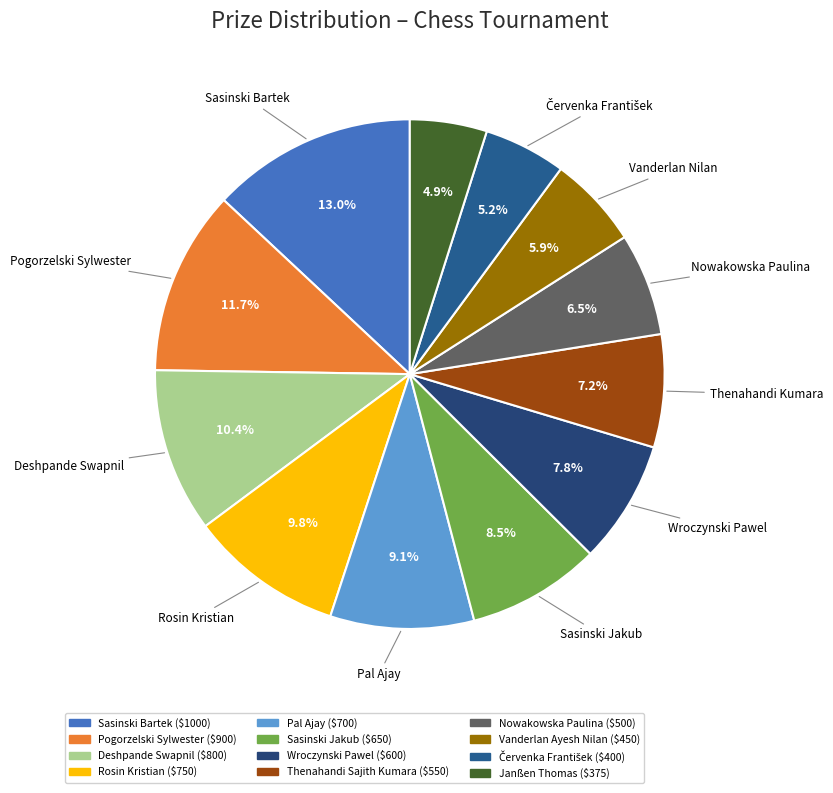

To the nearest percent, what is the average slice percentage?

8%